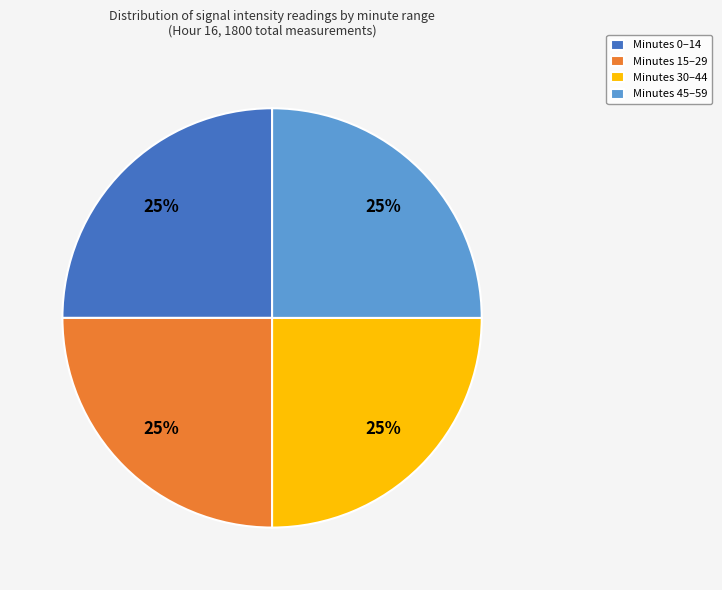

How many slices are in this pie chart?

4